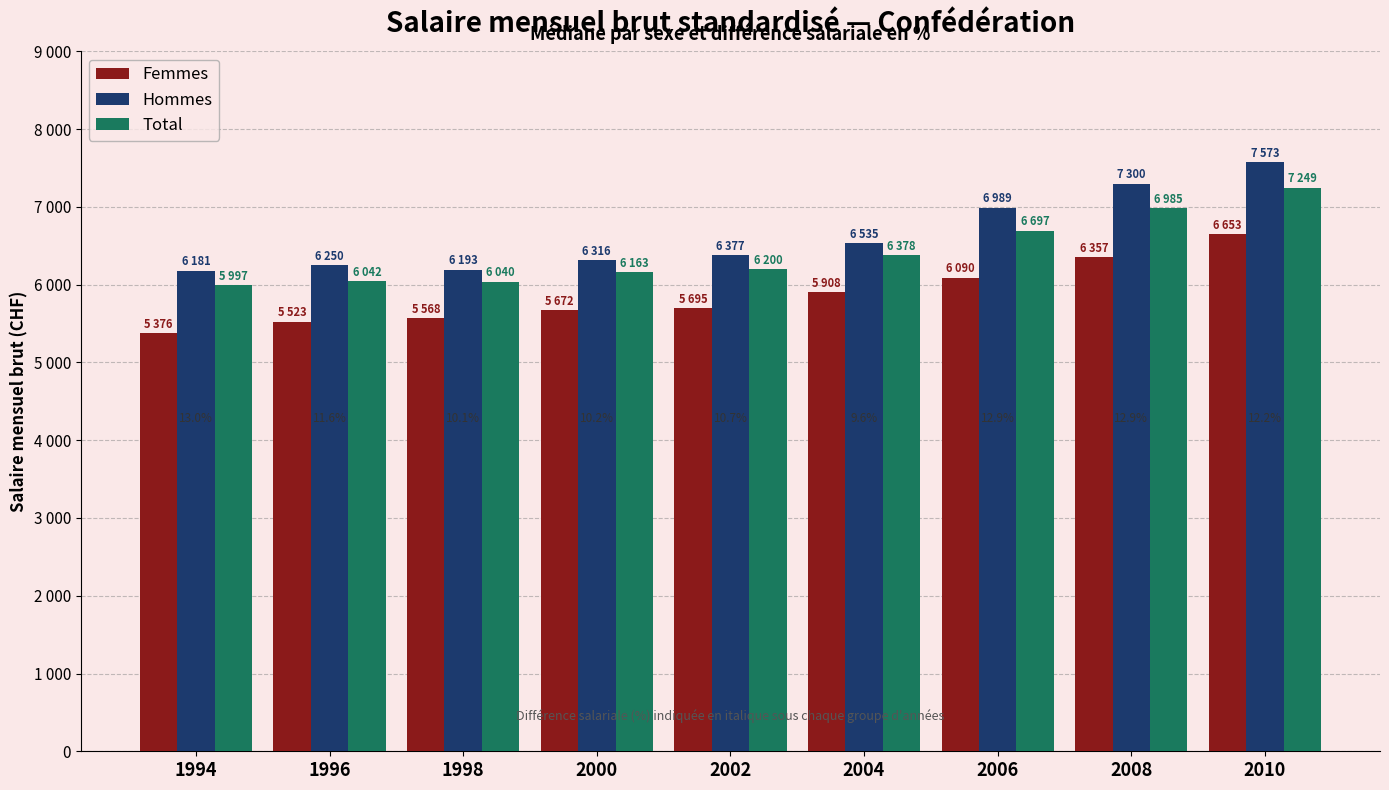

What is the average value of the Femmes series?

5871